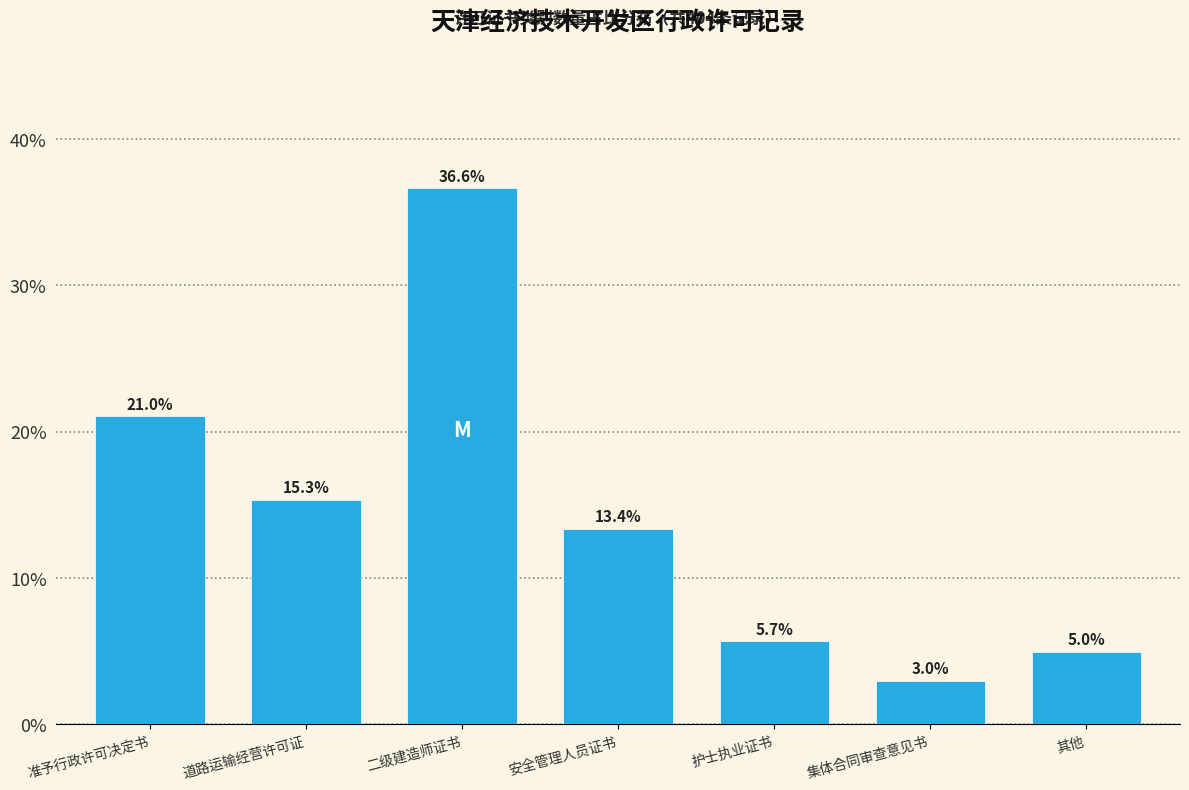

Reading left to right, extract all data points from this chart.

准予行政许可决定书=21.0	道路运输经营许可证=15.3	二级建造师证书=36.6	安全管理人员证书=13.4	护士执业证书=5.7	集体合同审查意见书=3.0	其他=5.0